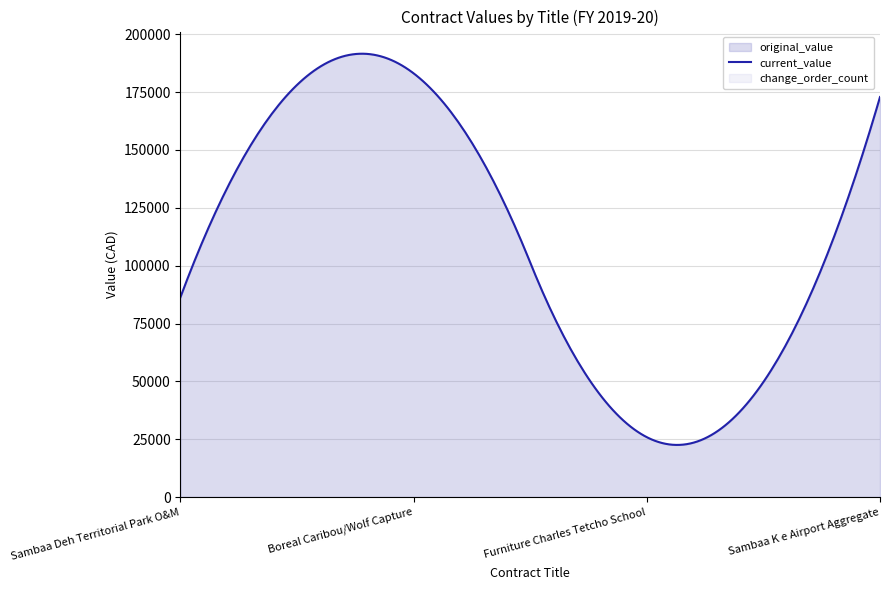

What is the label of the 4th point from the right?

Sambaa Deh Territorial Park O&M